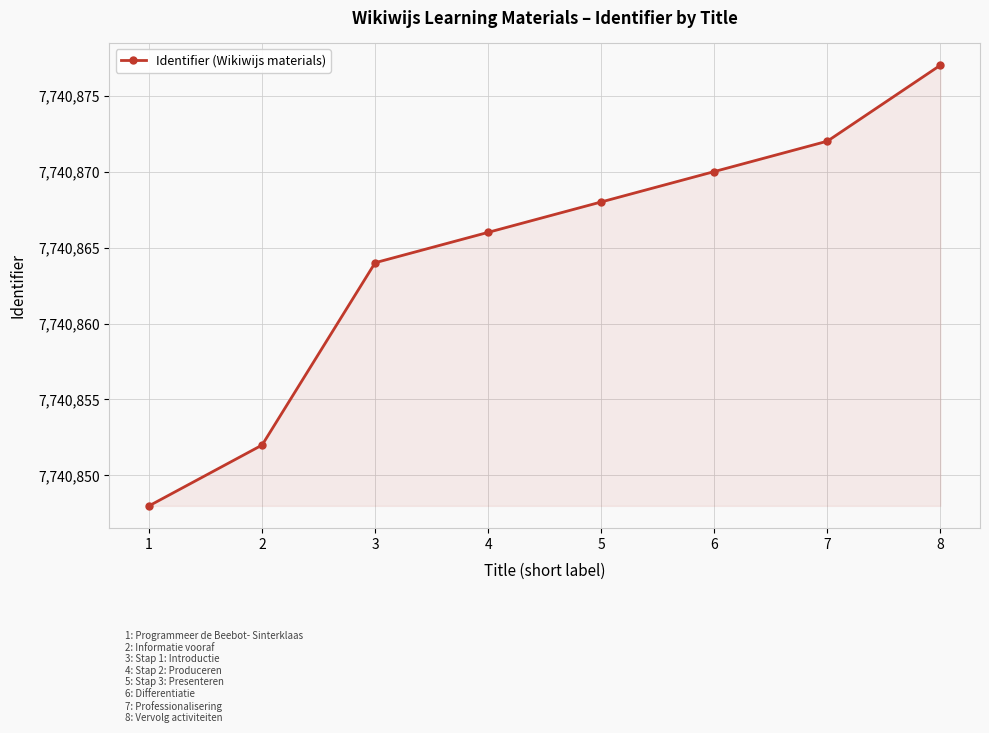

List the labels in order of value, largest first.

8, 7, 6, 5, 4, 3, 2, 1